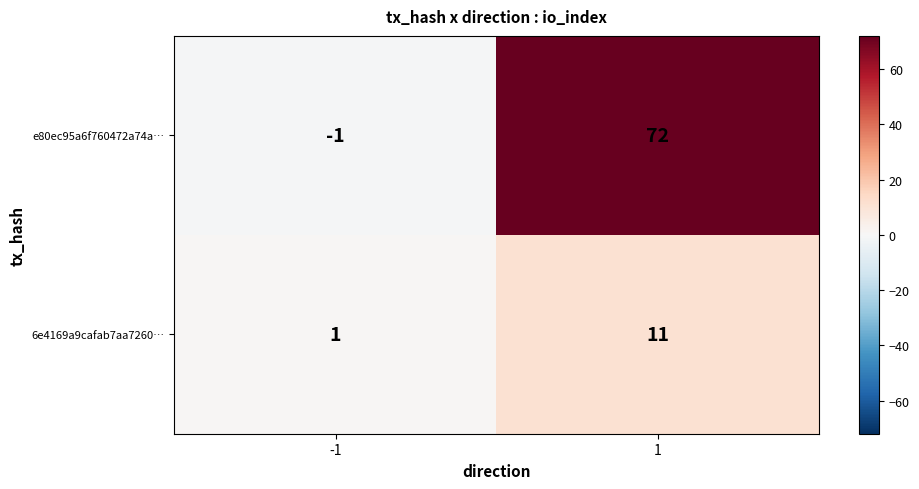

What is the sum of the e80ec95a6f760472a74a… values at 1 and -1?

71